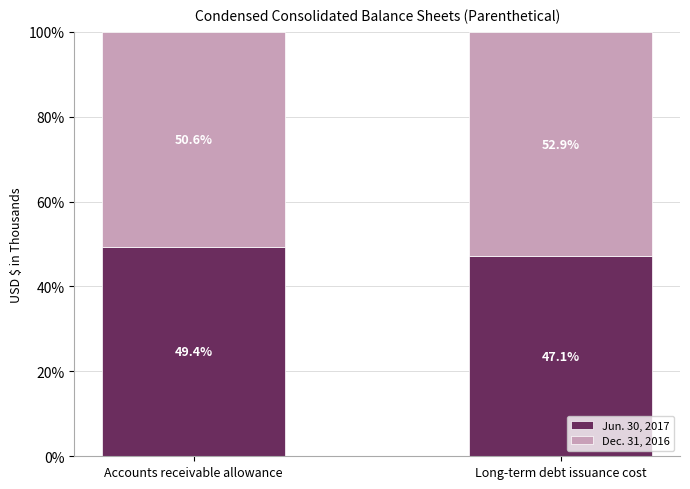

Which category has the highest value in the Jun. 30, 2017 series?

Accounts receivable allowance